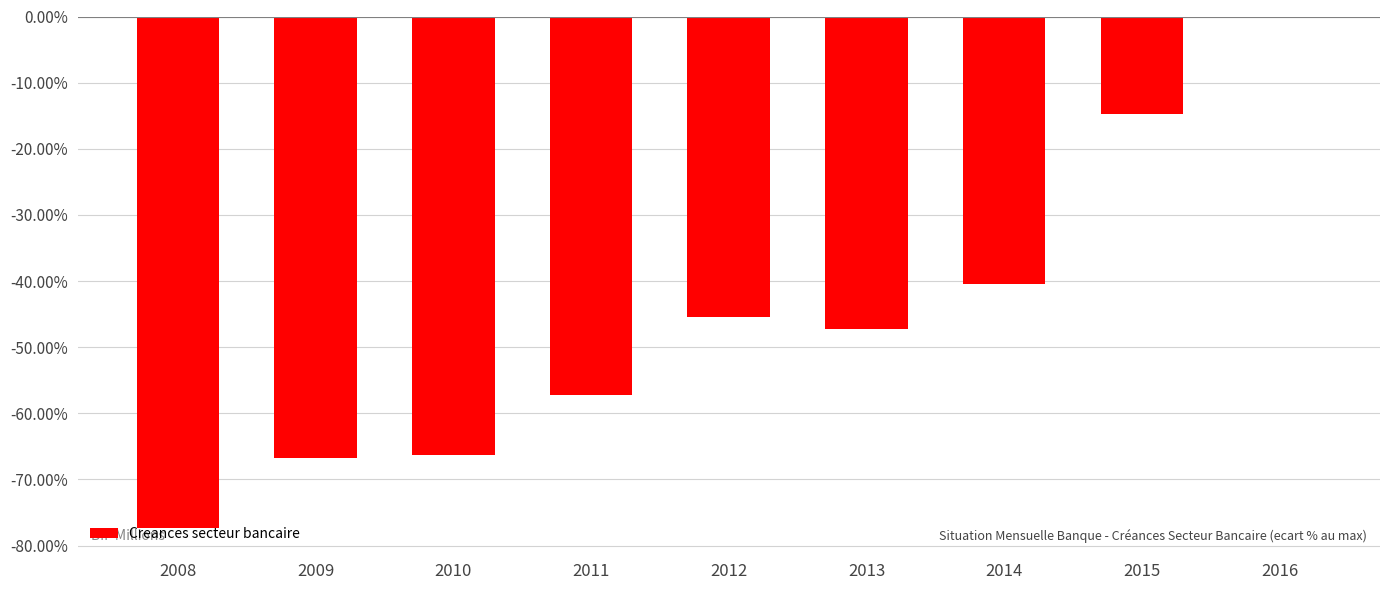

What is the sum of all values?

-415.5